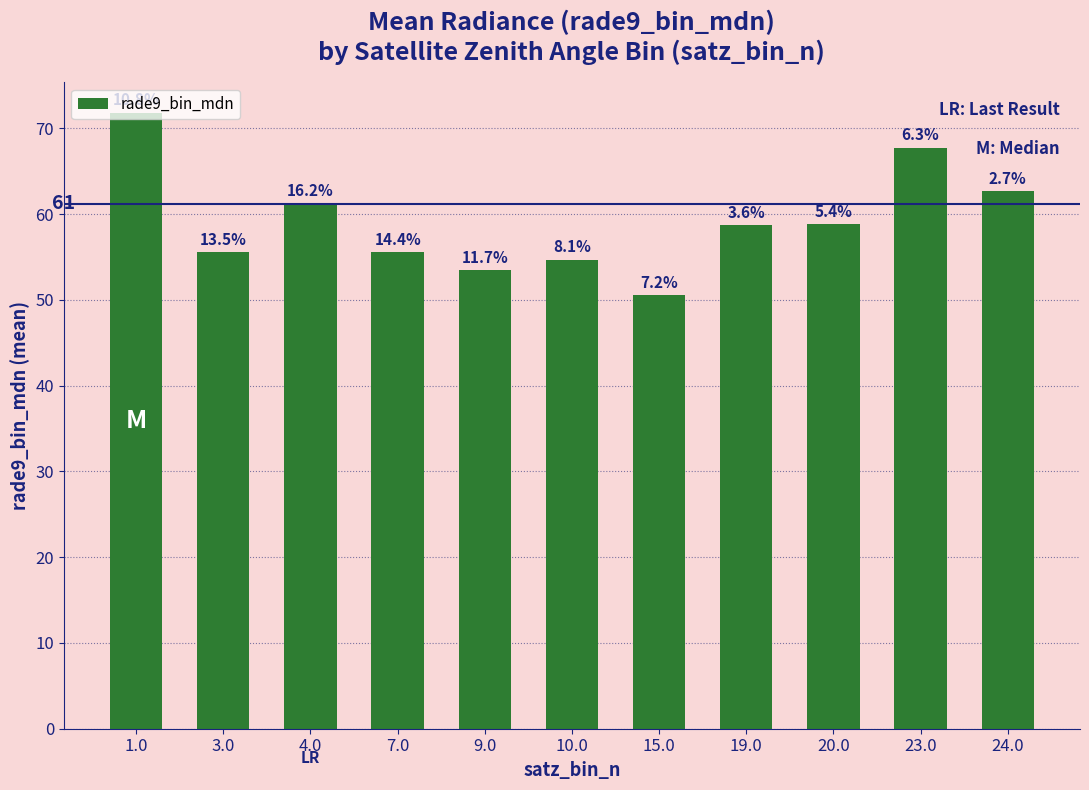

Rank the categories by value from lowest to highest.

15.0, 9.0, 10.0, 7.0, 3.0, 19.0, 20.0, 4.0, 24.0, 23.0, 1.0